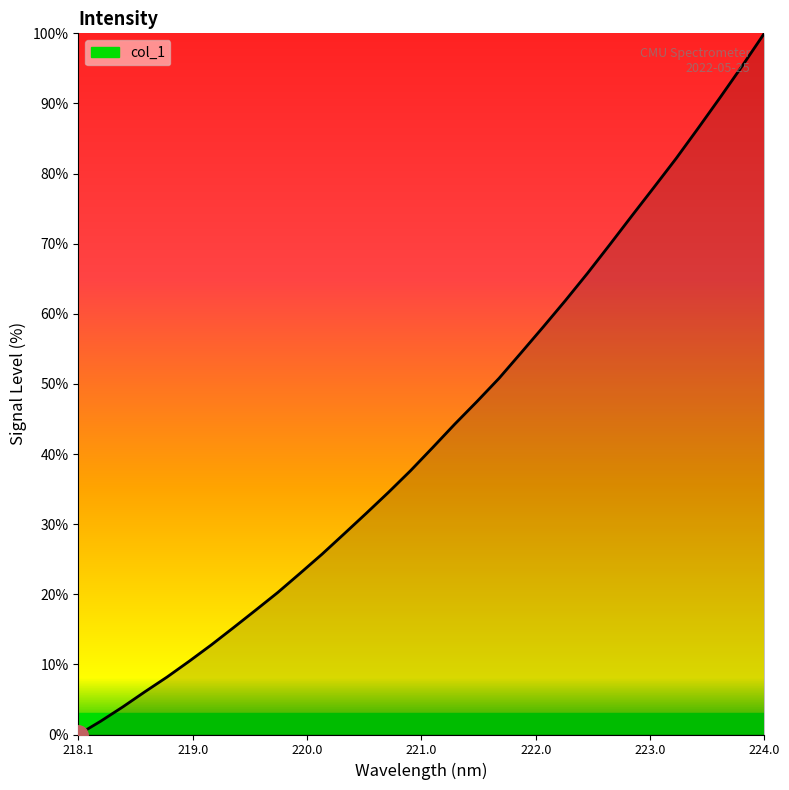

Does the chart display data point markers on the line(s)?

No